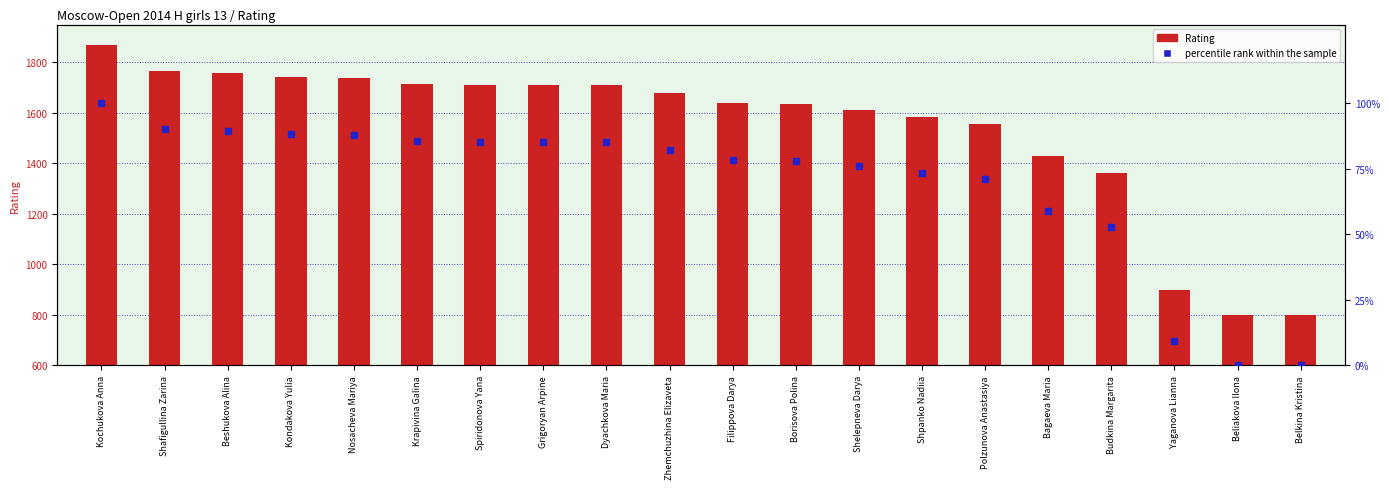

Which series has the largest total across all categories?

Rating